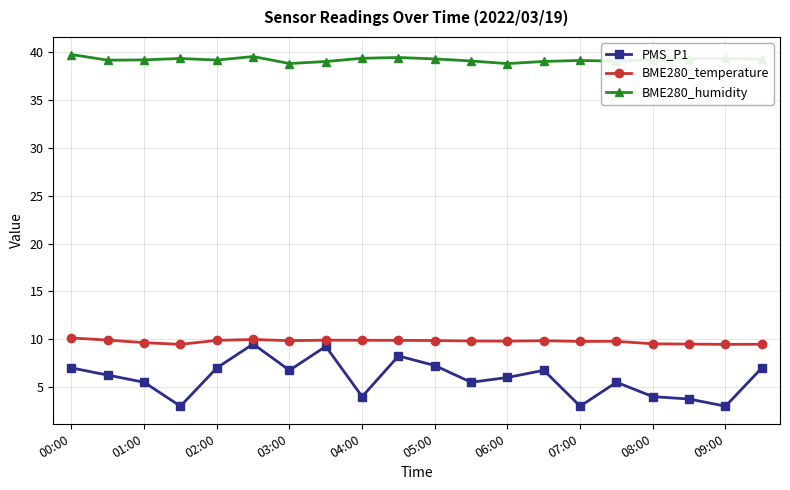

Which series has the largest total across all categories?

BME280_humidity